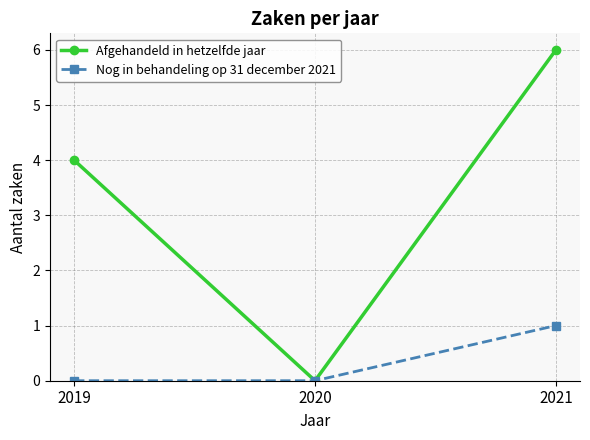

The Afgehandeld in hetzelfde jaar series shows 4 at 2019. True or false?

True